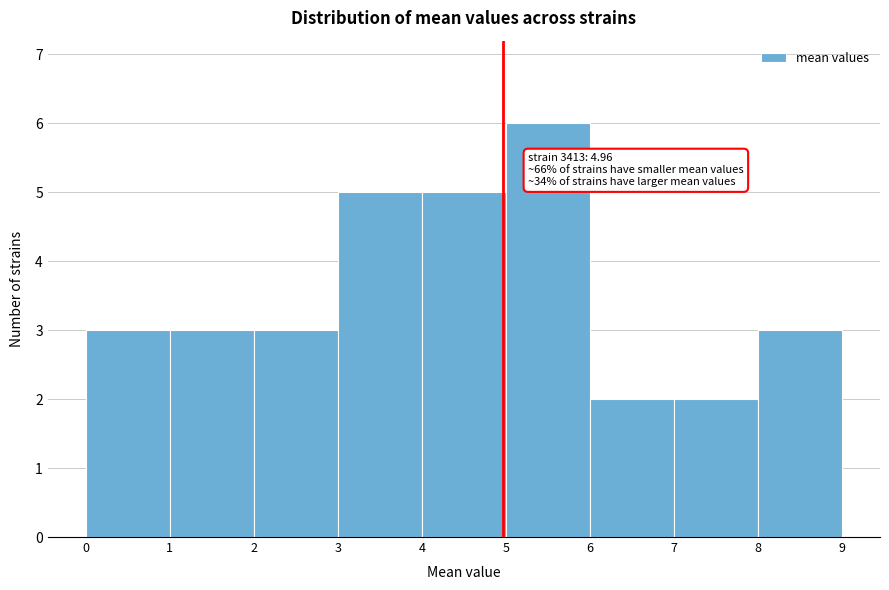

Which range on the x-axis has the tallest bar?

5 to 6